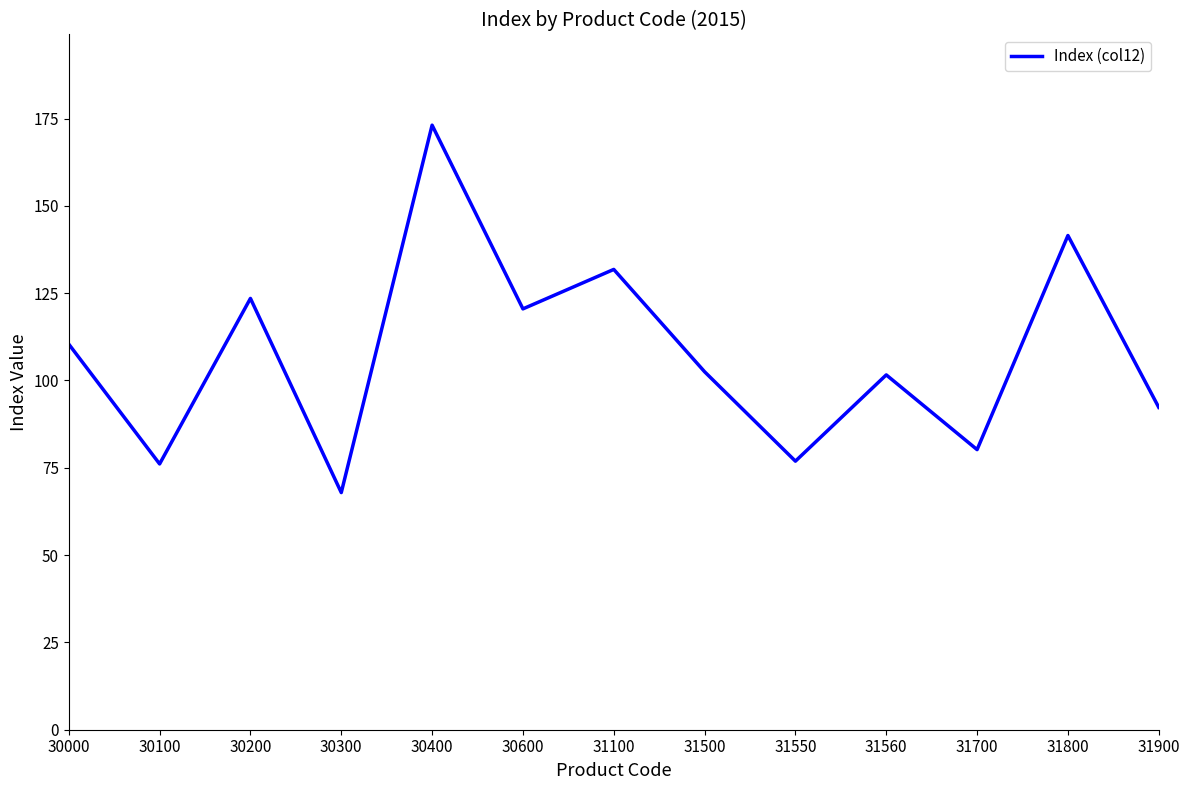

Reading left to right, transcribe all the data shown in this chart.

30000=110.4	30100=76.1	30200=123.5	30300=67.9	30400=173.1	30600=120.5	31100=131.8	31500=102.5	31550=76.9	31560=101.6	31700=80.2	31800=141.5	31900=92.3